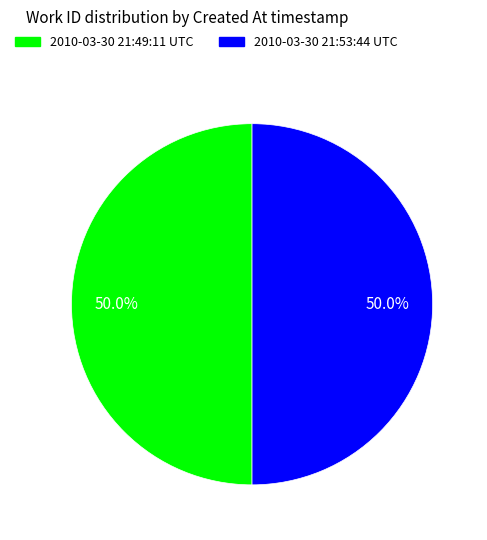

Is it true that 2010-03-30 21:53:44 UTC is 38% of the pie?

False